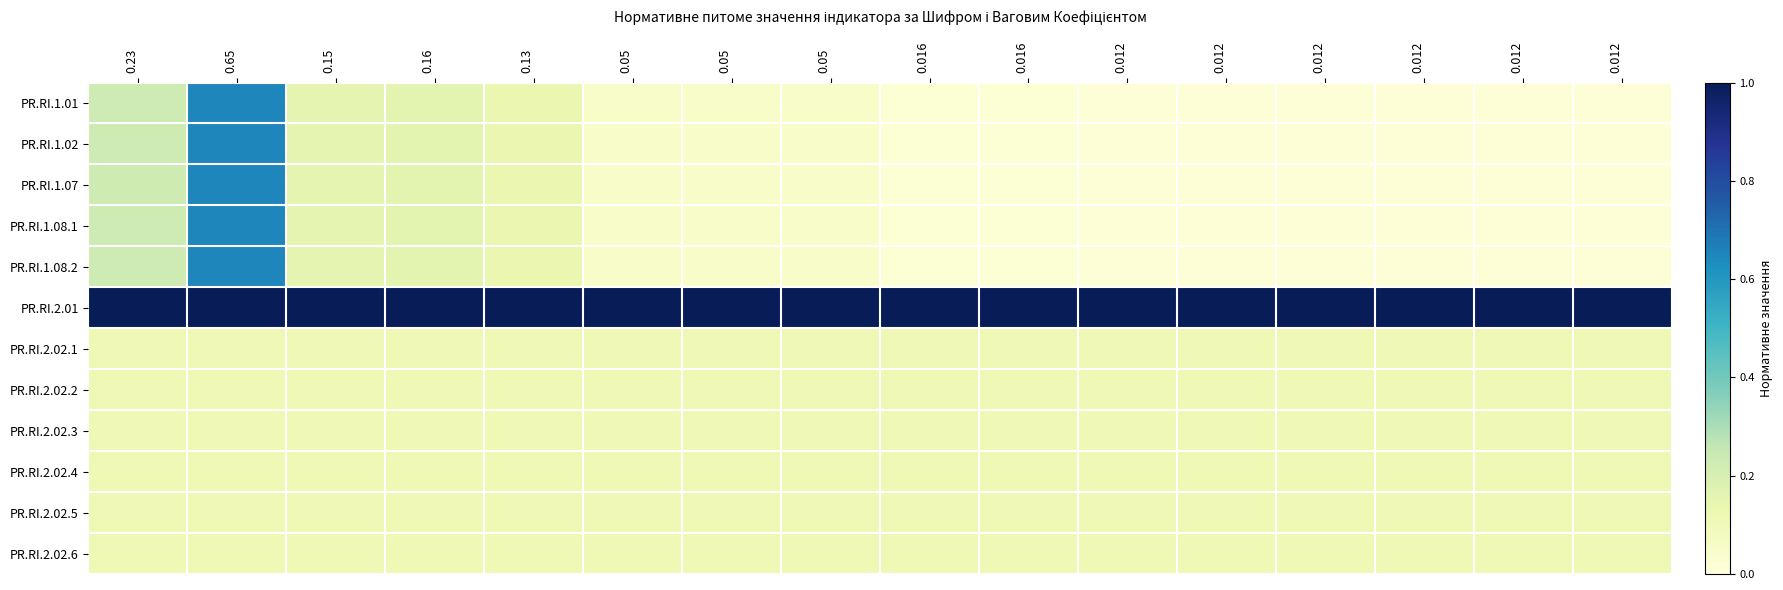

Which series has the largest total across all categories?

PR.RI.2.01